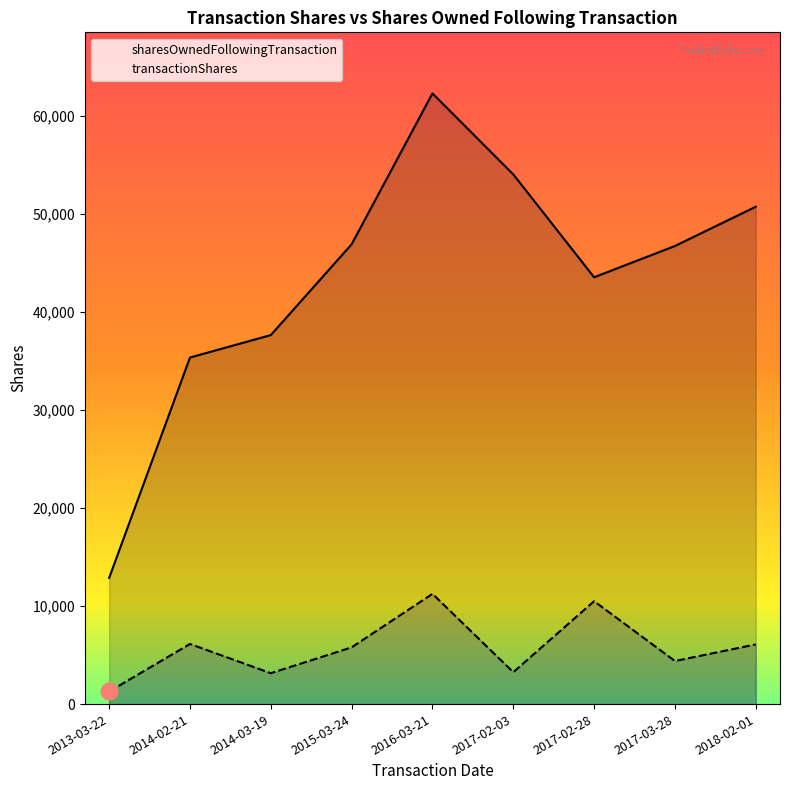

Which series has the largest total across all categories?

sharesOwnedFollowingTransaction